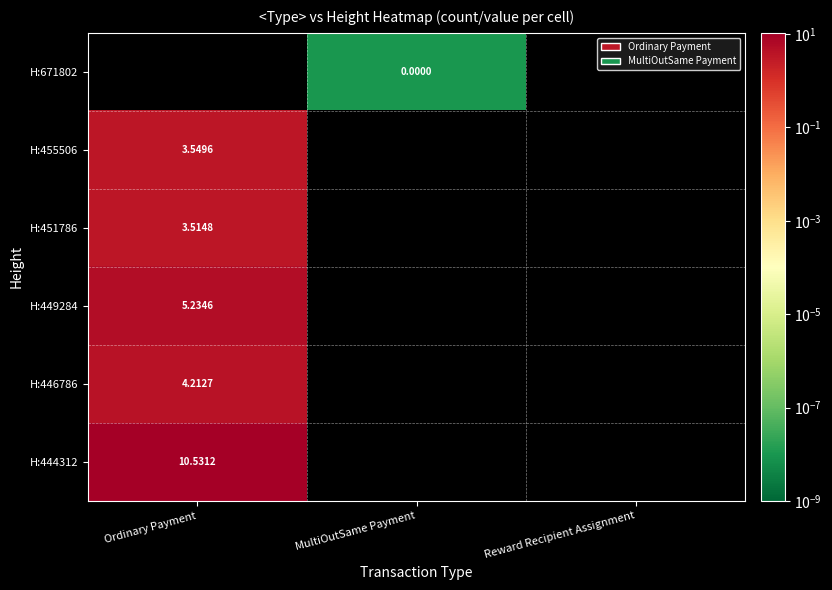

Is the value of H:455506 at Ordinary Payment greater than the value of H:451786 at Ordinary Payment?

Yes